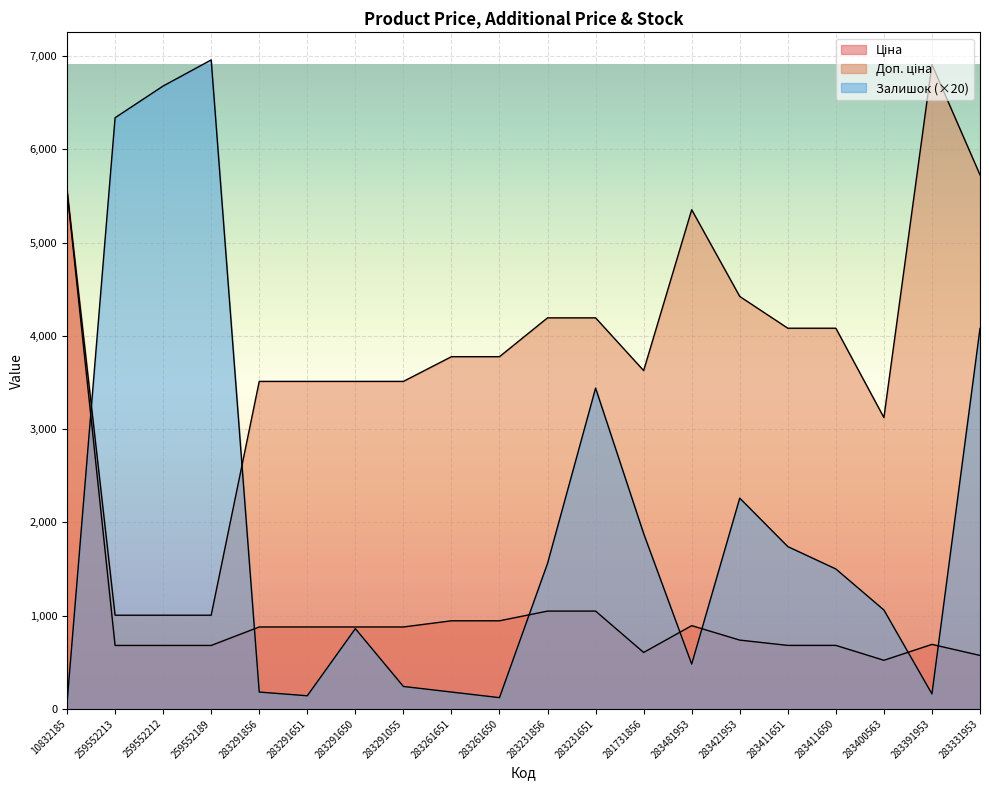

How many lines are shown in the chart?

3